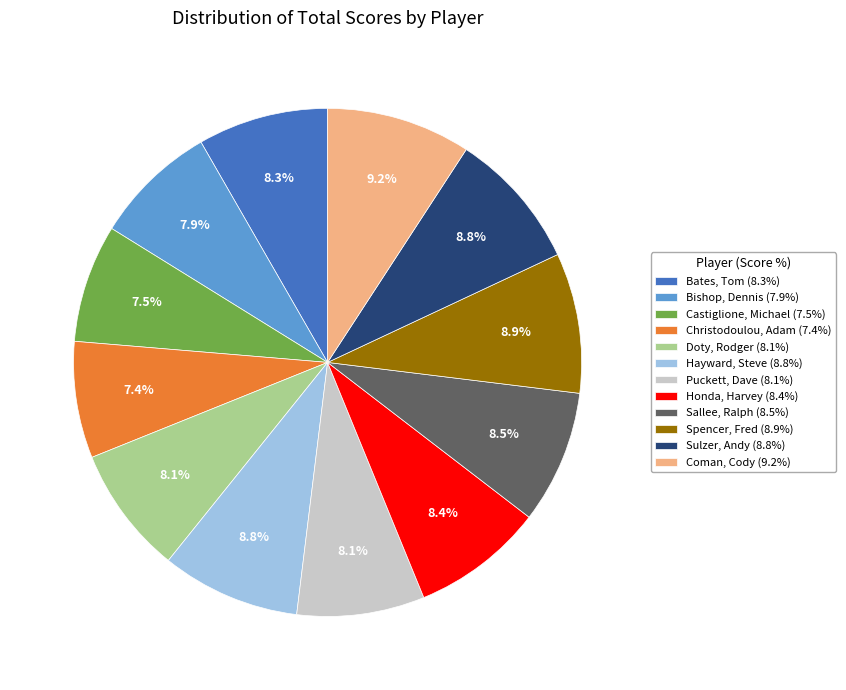

To the nearest percent, what percentage of the pie is Spencer, Fred?

9%